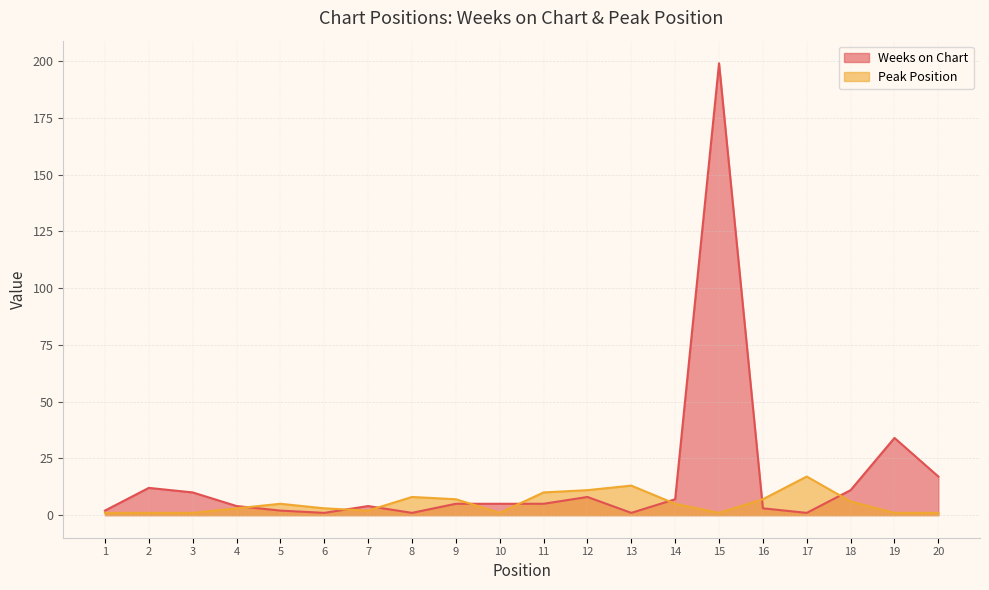

True or false: Weeks on Chart has more than 2 points higher than both neighbors.

True